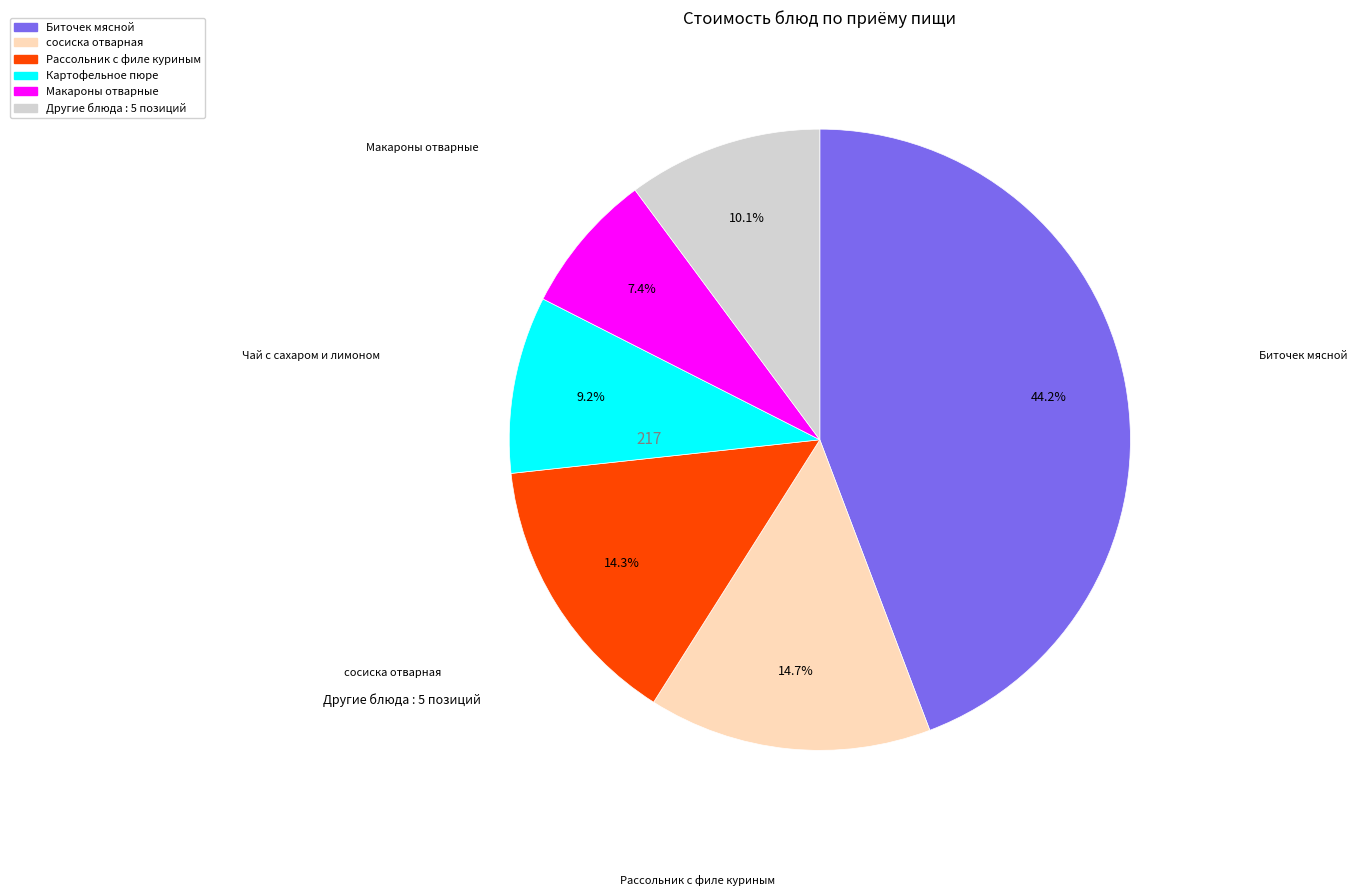

Is there any slice that represents more than half of the pie?

No